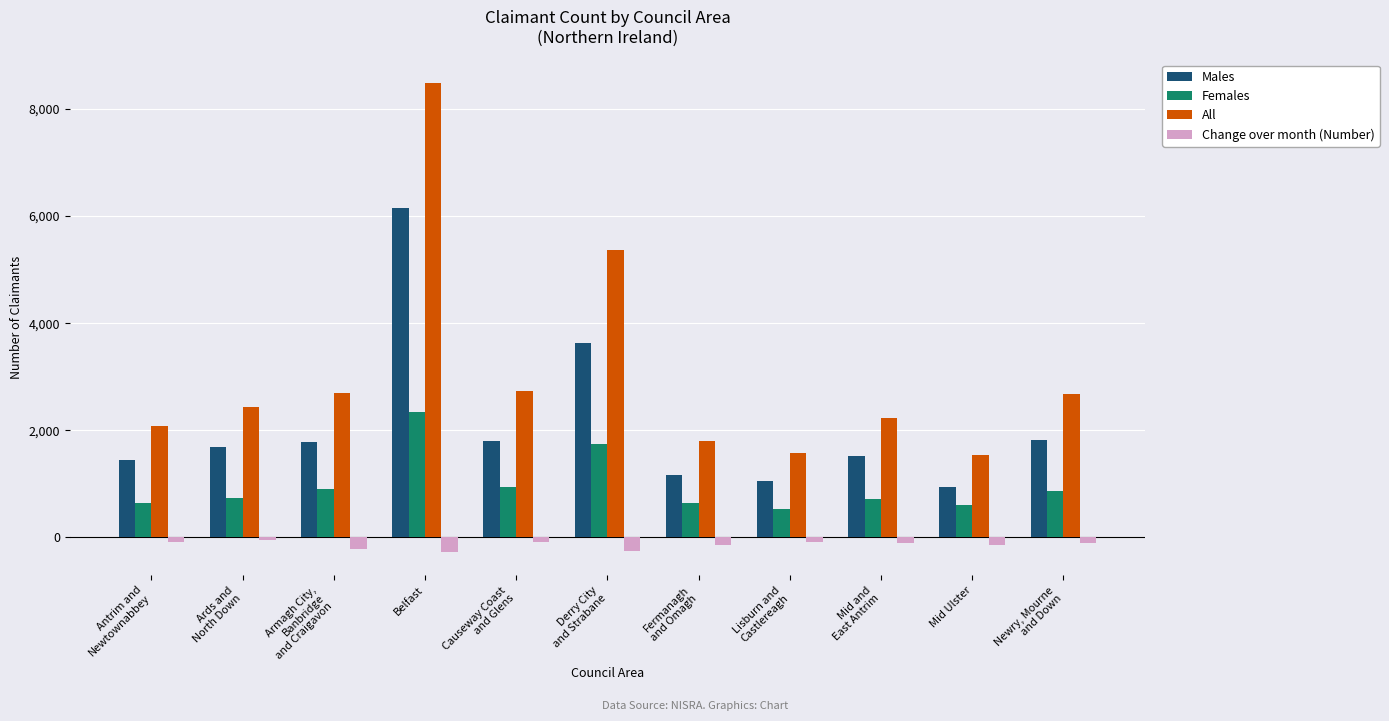

Which series has the largest range (max minus min)?

All